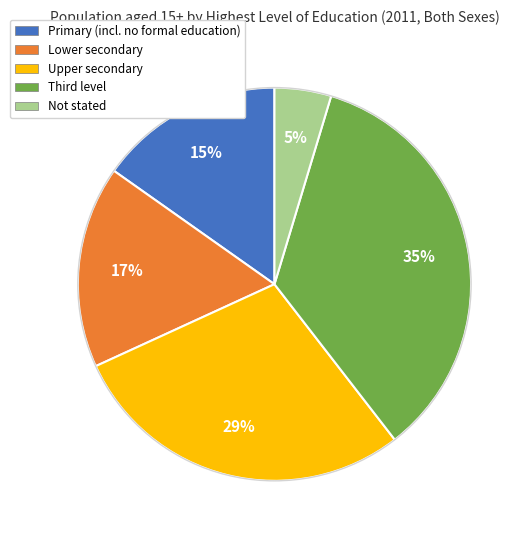

How many slices are in this pie chart?

5